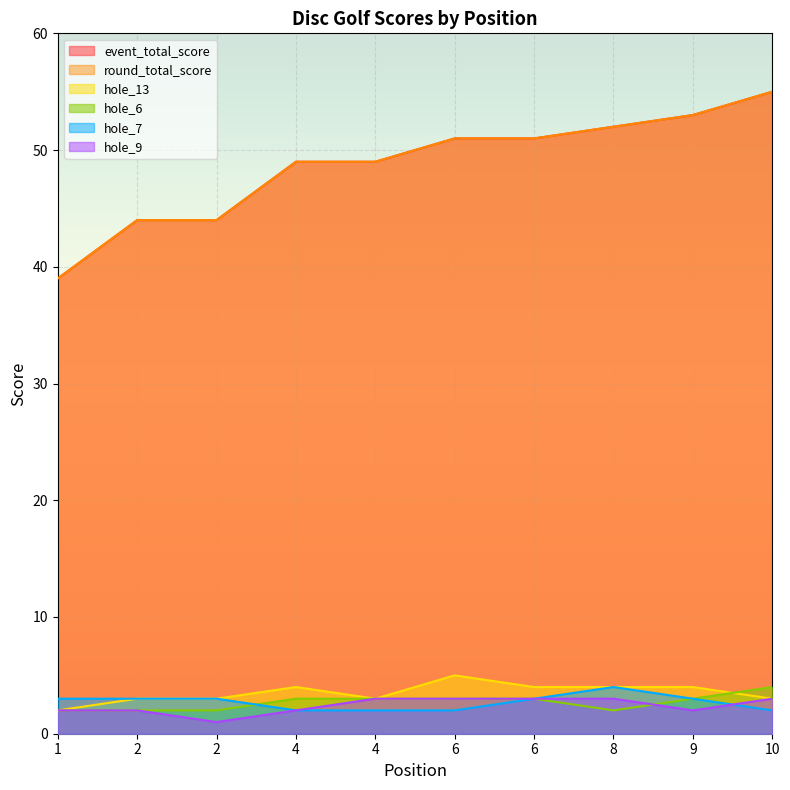

How many values in the hole_13 series are below 4?

5